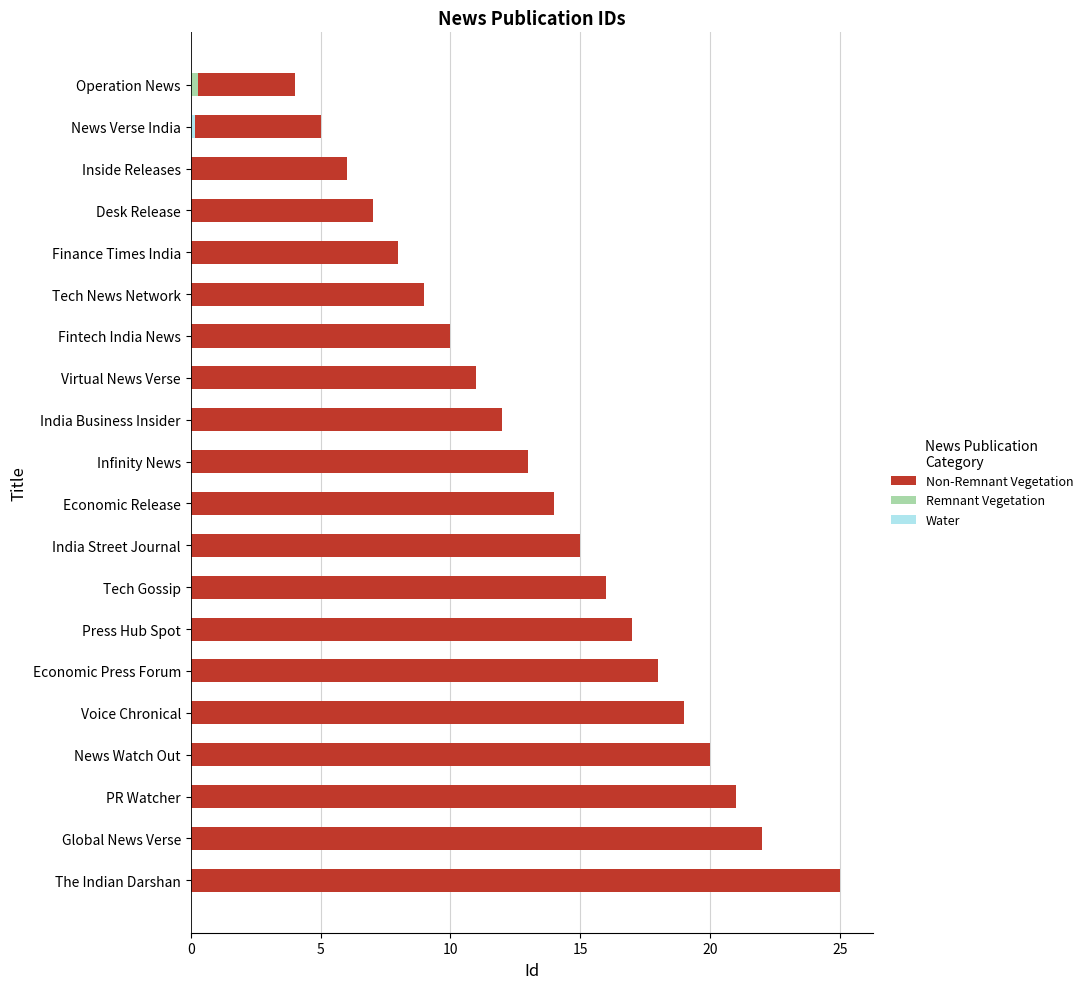

Which has a higher value, Virtual News Verse or Press Hub Spot?

Press Hub Spot